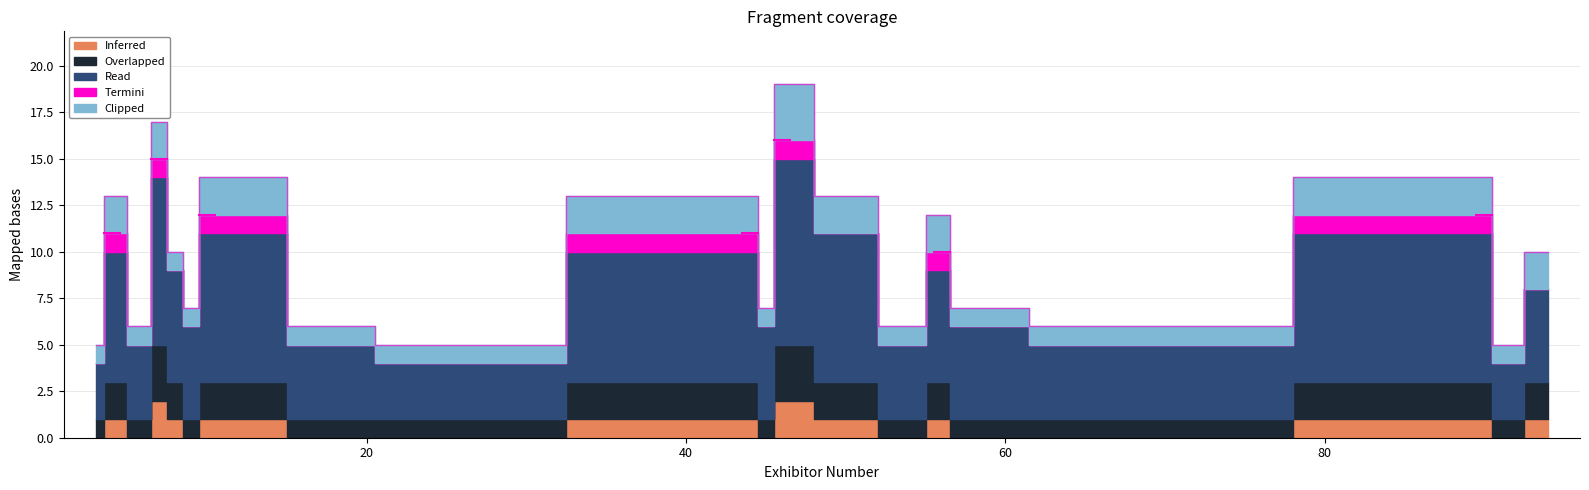

At which category does Clipped reach its first local valley?

6